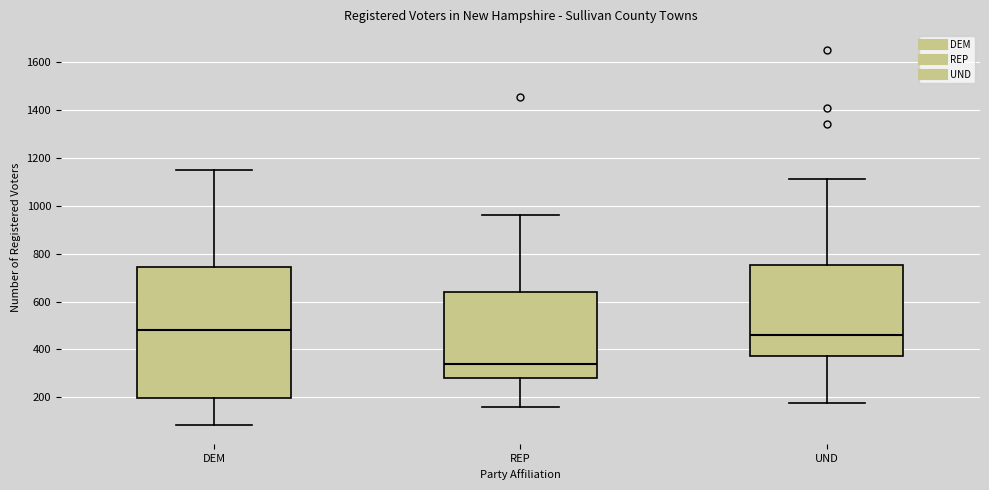

Which box has the lowest median line?

REP